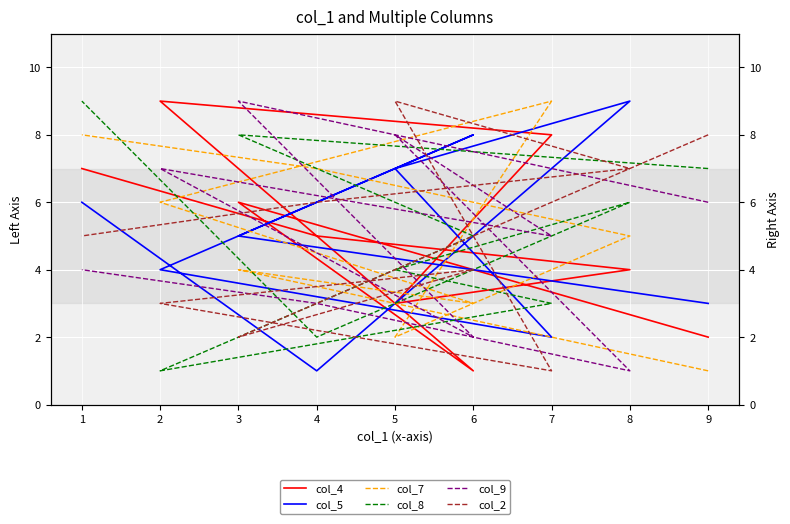

Where do col_7 and col_5 first cross each other?

6 and 2